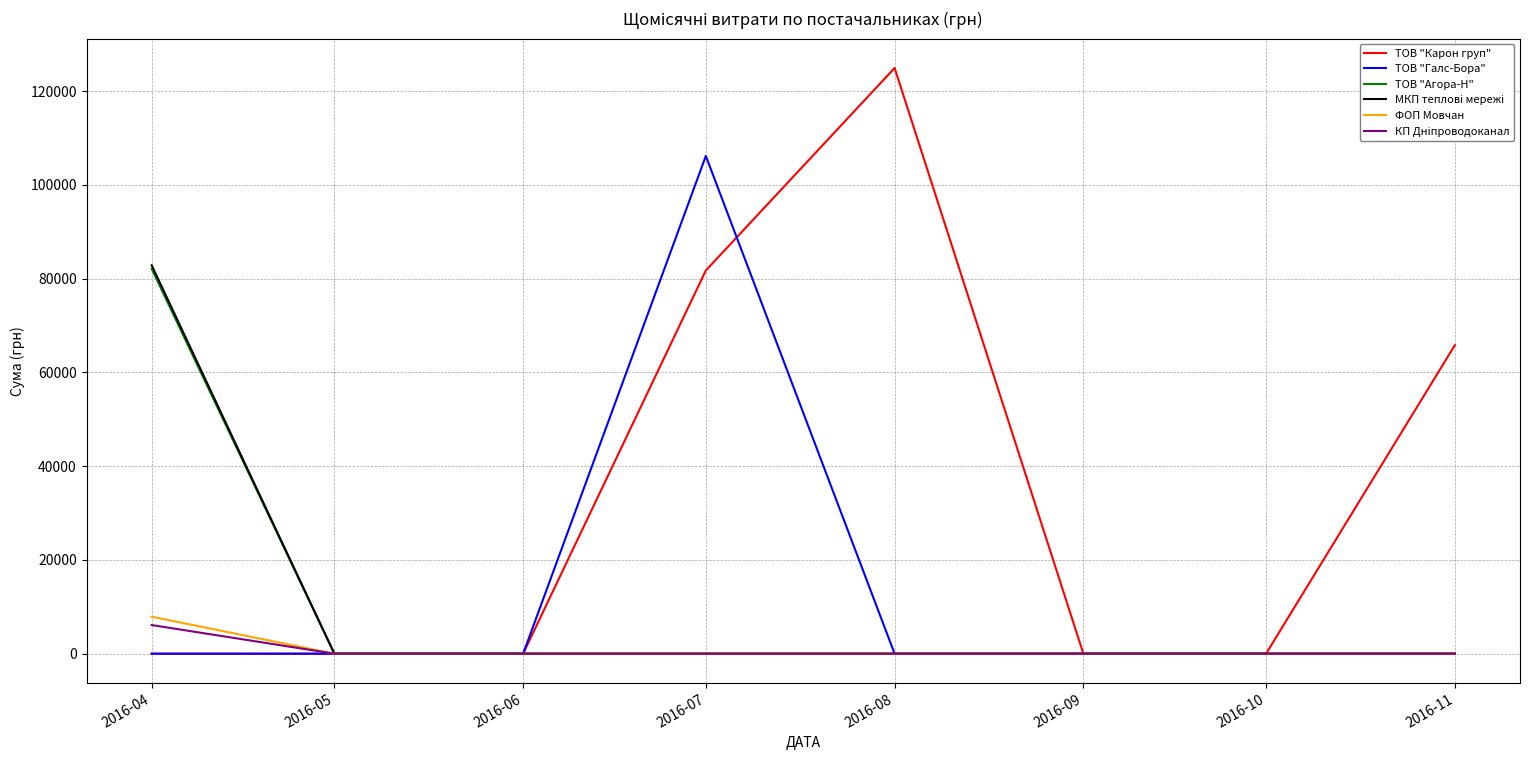

Which series has the largest total across all categories?

ТОВ "Карон груп"